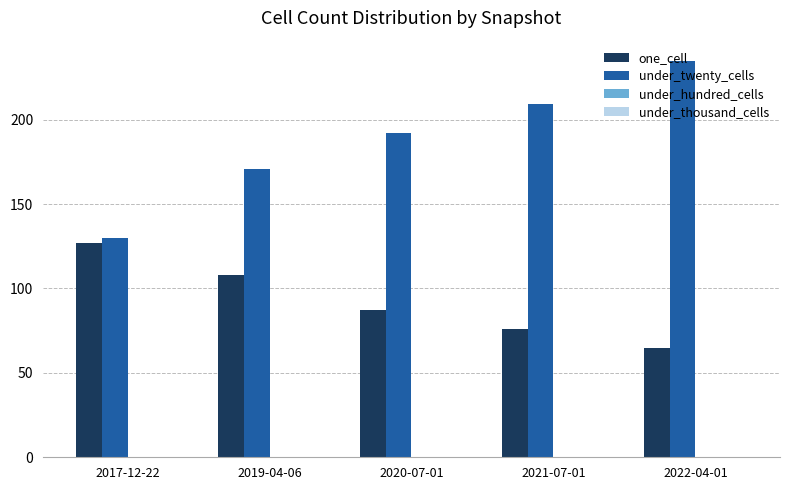

What is the spread (max minus min) of values at 2017-12-22?

3